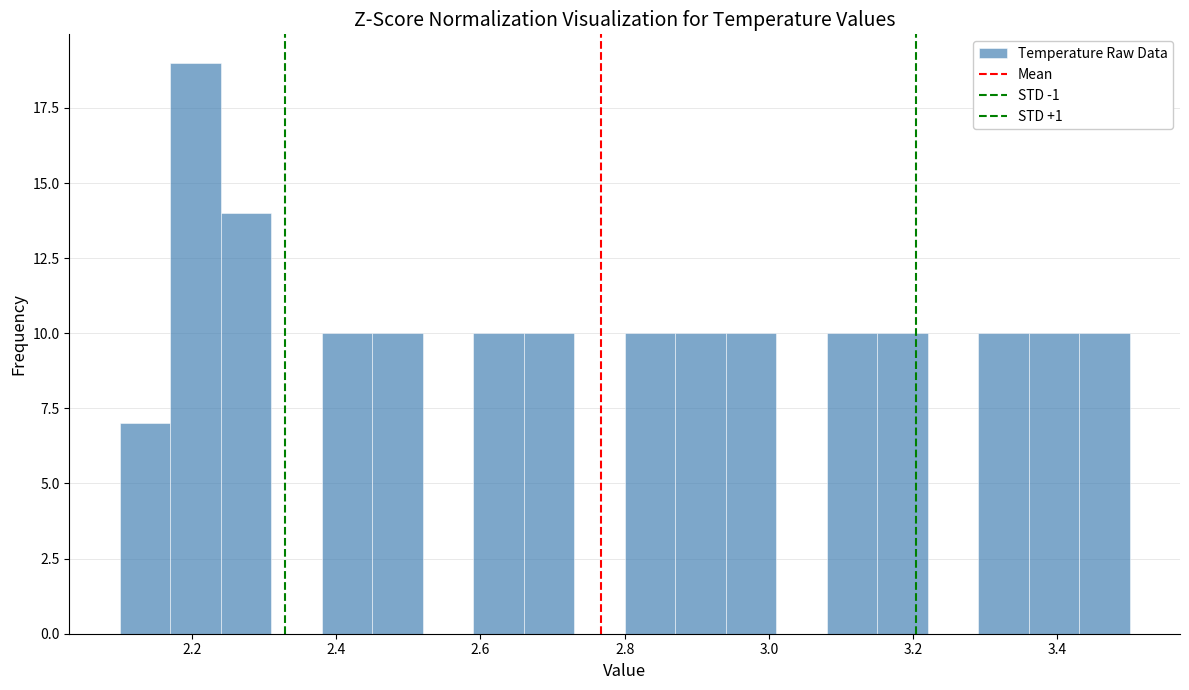

Read against the x-axis, roughly where is the centre of the tallest bar?

2.20